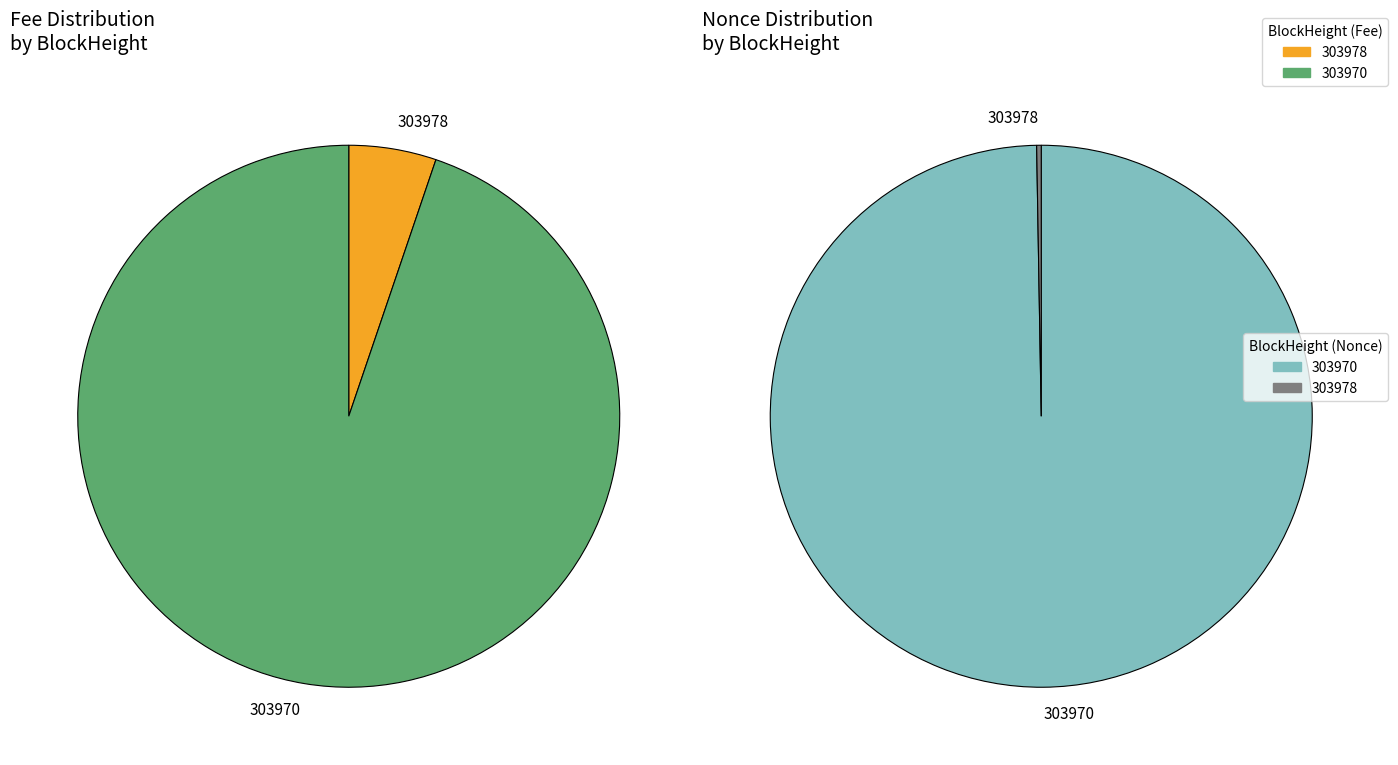

Rank the categories by value from highest to lowest.

303970, 303978